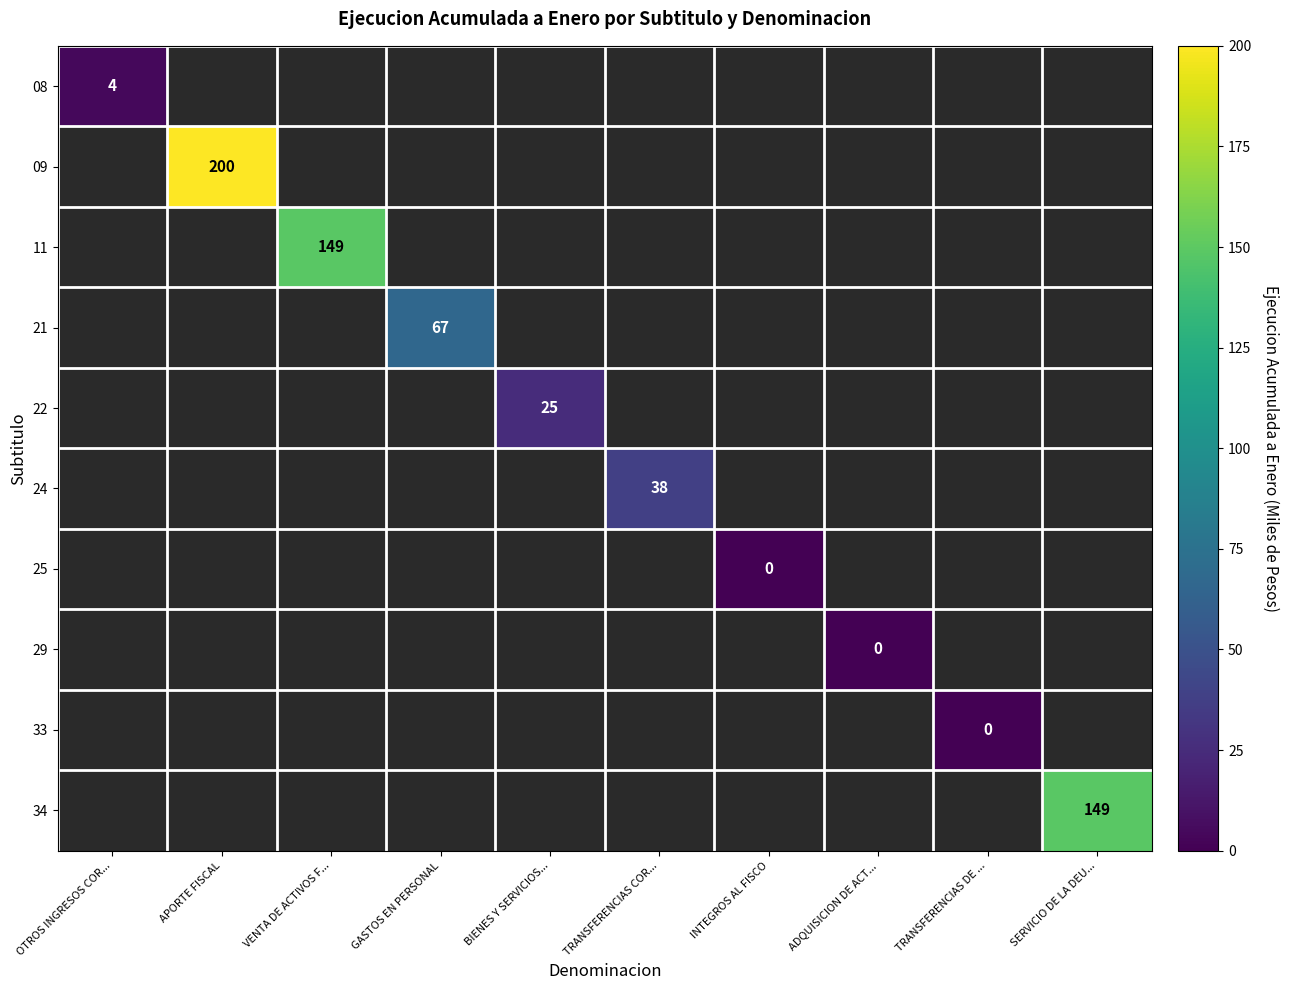

How many positive values does the 22 series have?

1